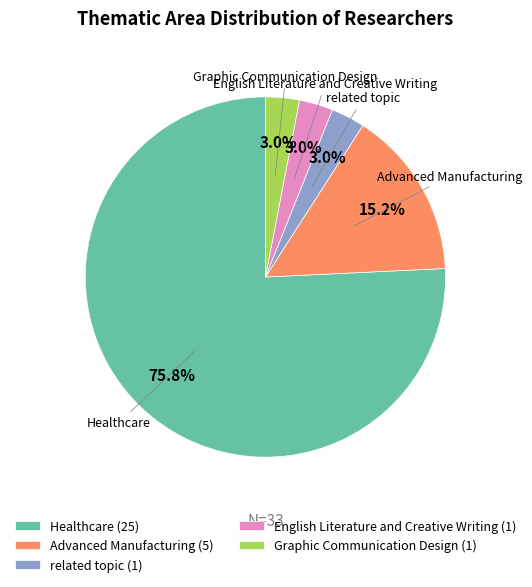

Count the number of slices in the pie.

5